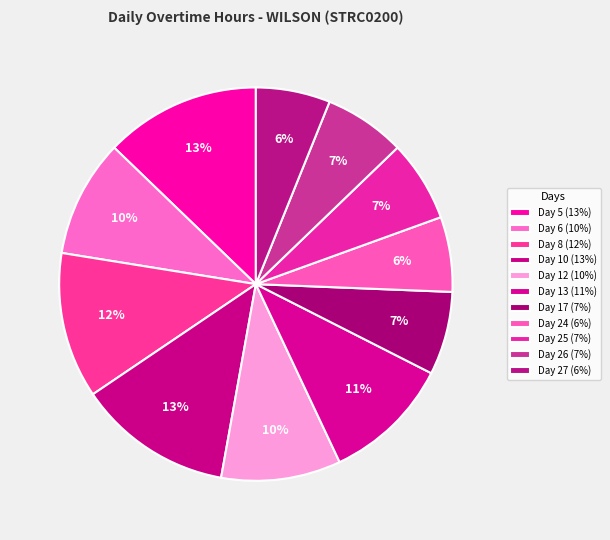

What is the smallest slice in the pie chart?

Day 27